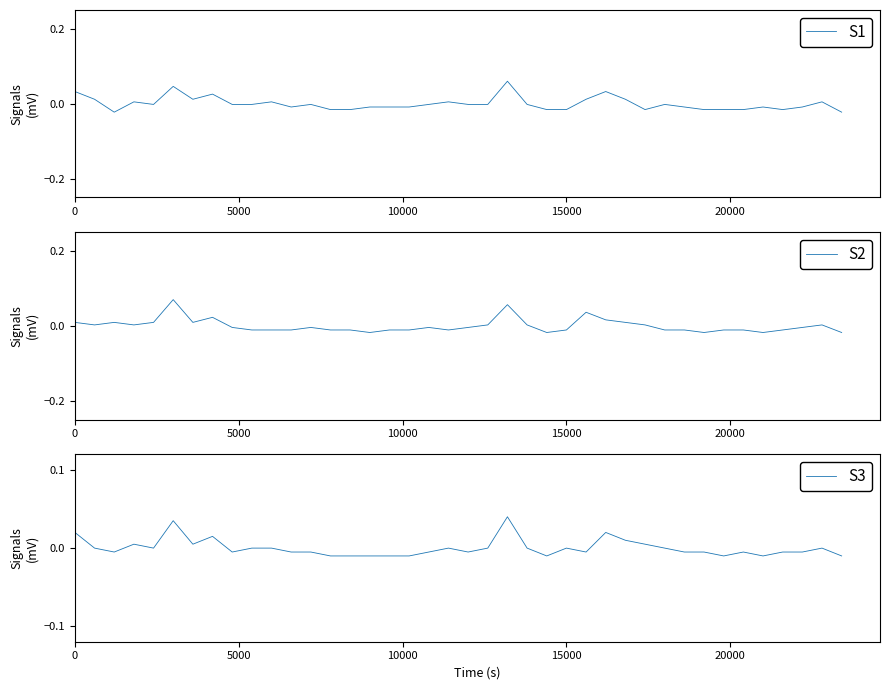

True or false: S3 and S1 cross at least once.

True